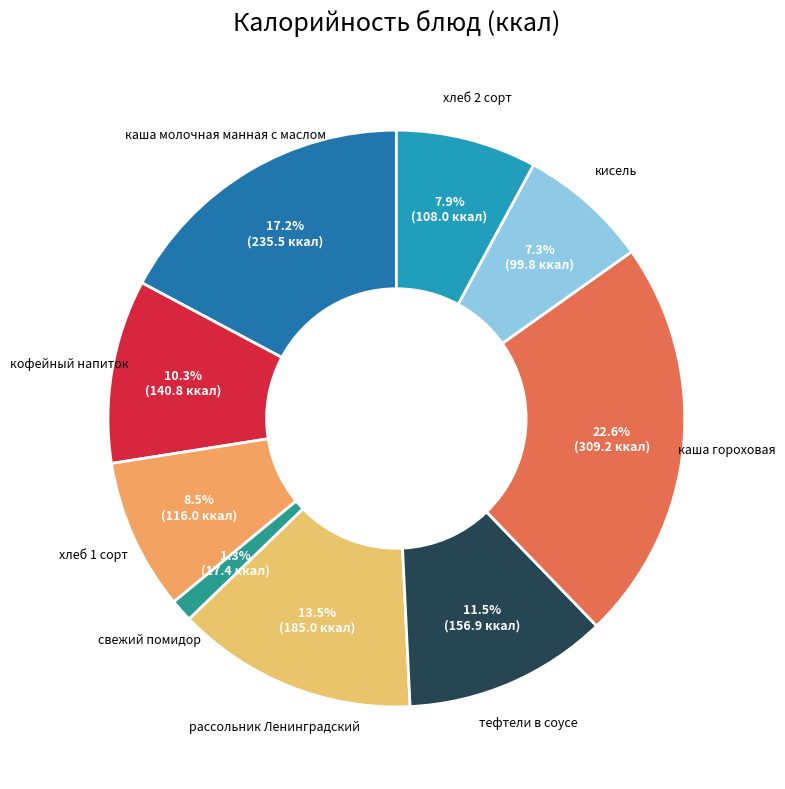

Is there any slice that represents more than half of the pie?

No